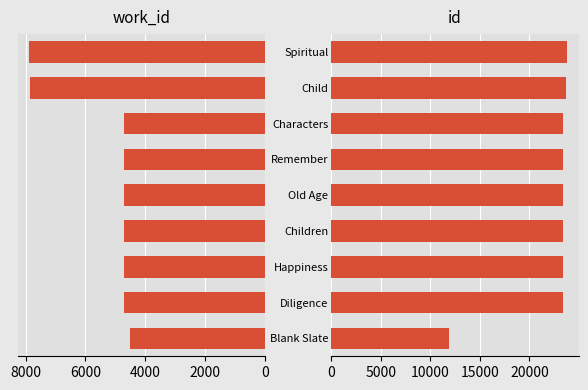

What is the maximum value for work_id?

7870